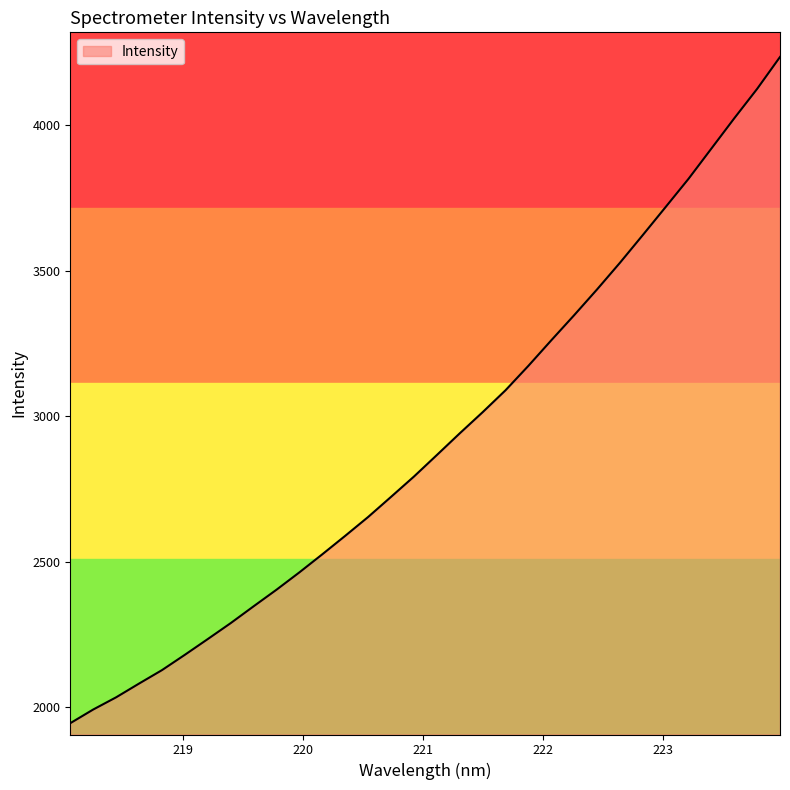

What is the smallest value displayed?

1944.1